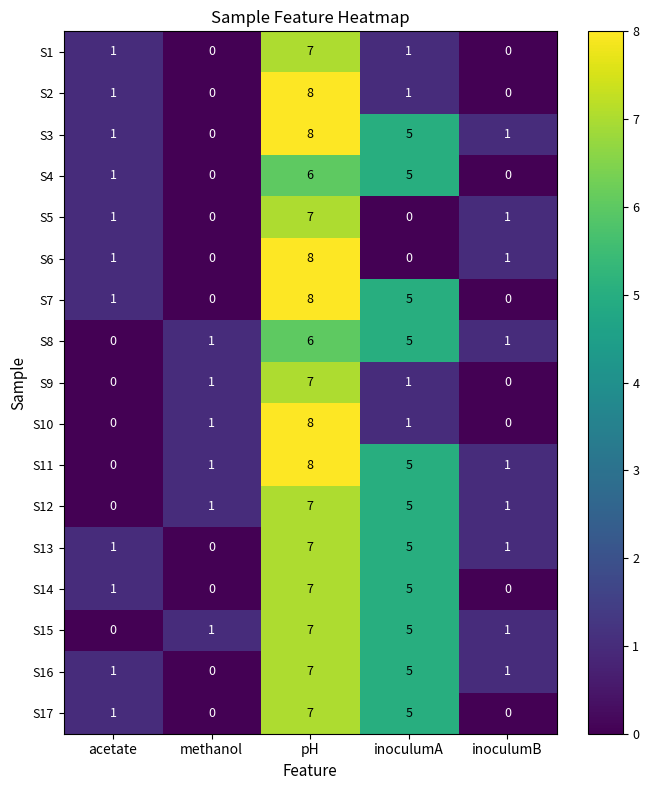

How many S11 values are between 1 and 5?

3